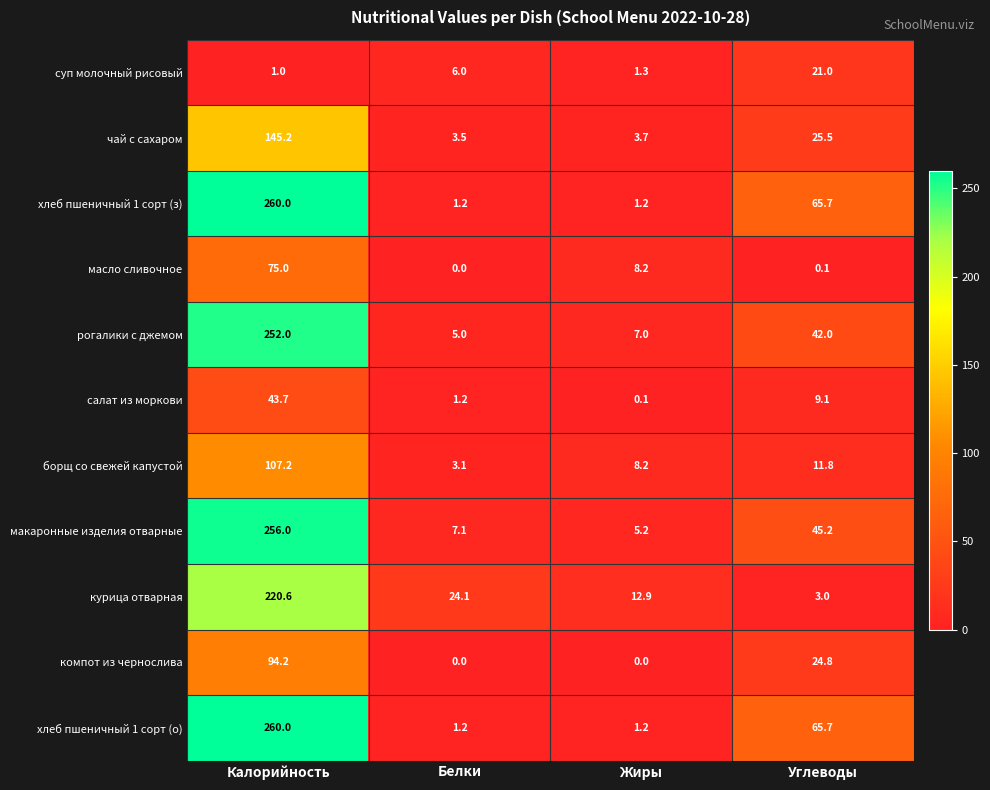

What is the difference between the maximum and minimum values in the масло сливочное series?

75.0